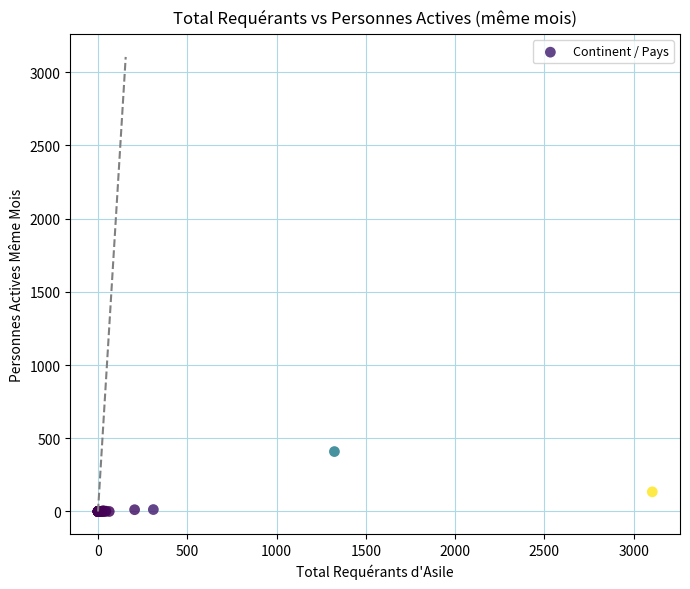

What Y value in the scatter plot is closest to 204?

134